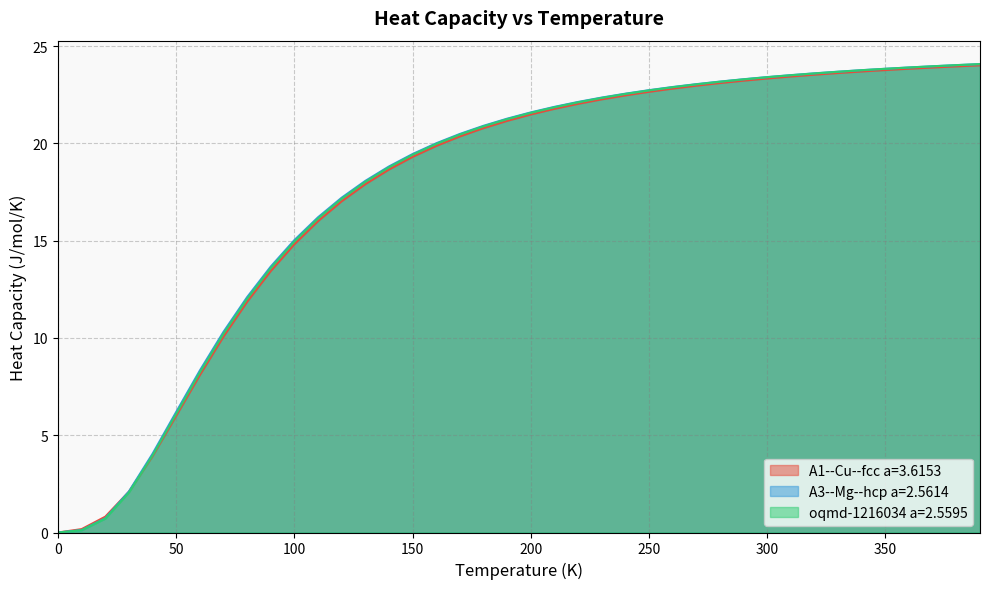

Which series has the largest range (max minus min)?

oqmd-1216034 a=2.5595